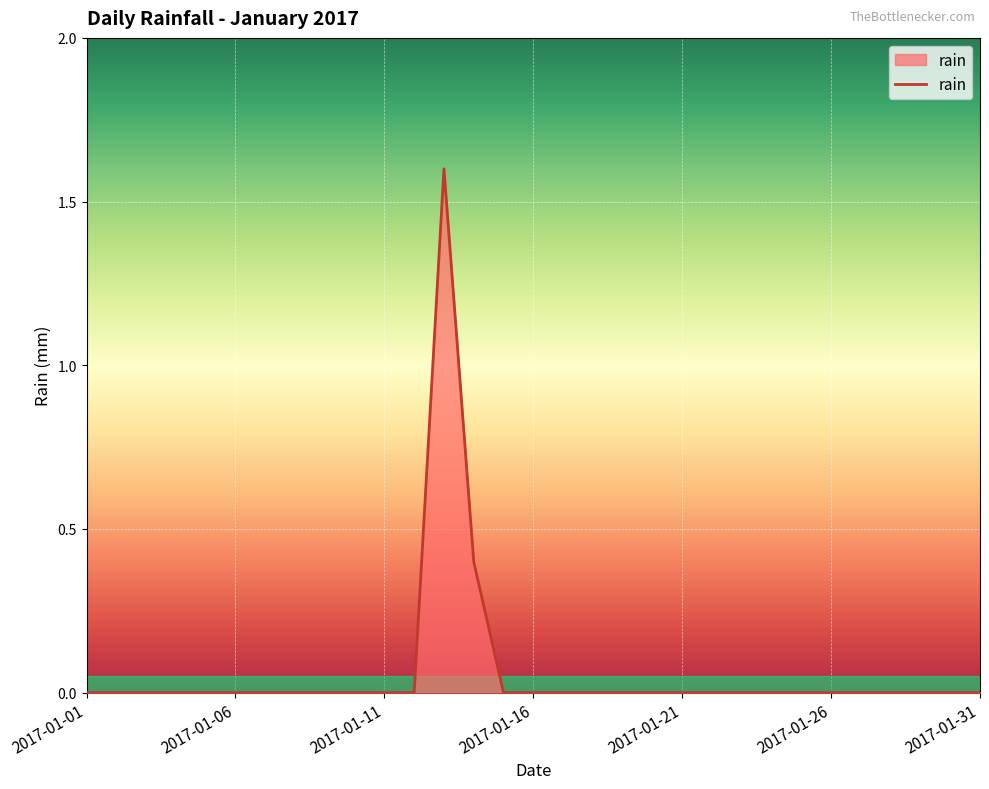

How many distinct data groups are displayed?

1